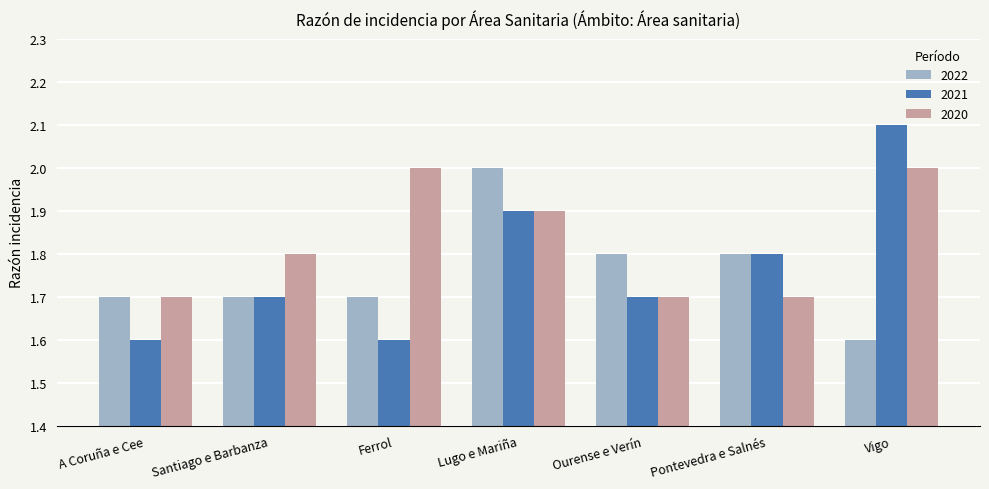

What is the highest value of the 2020 series?

2.0